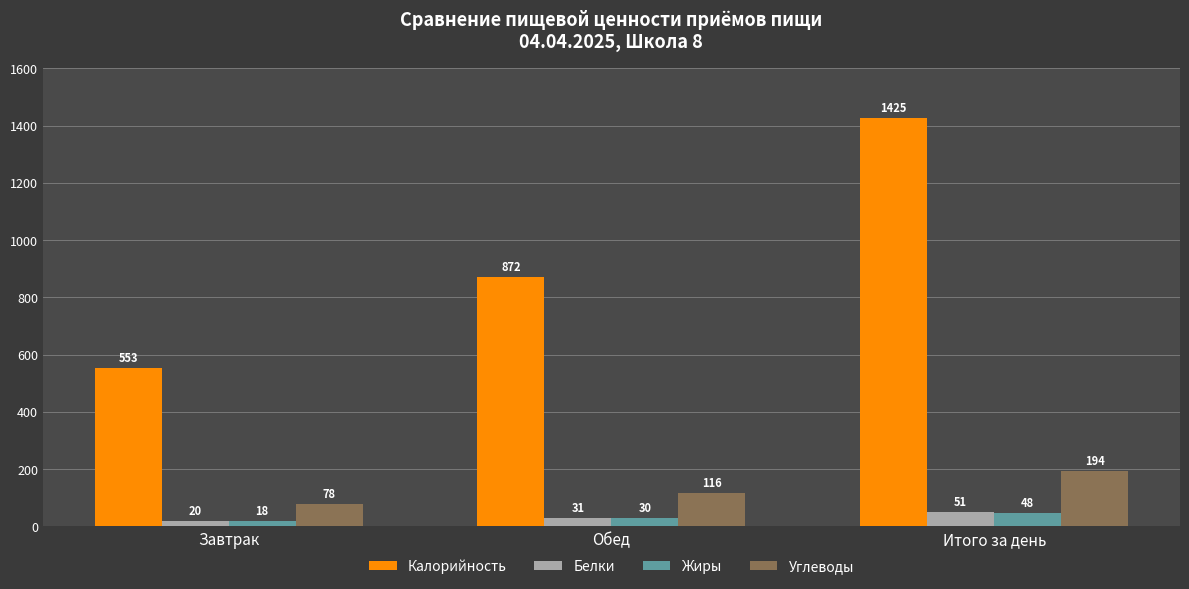

Read the Белки value at Итого за день, to the nearest 10.

50